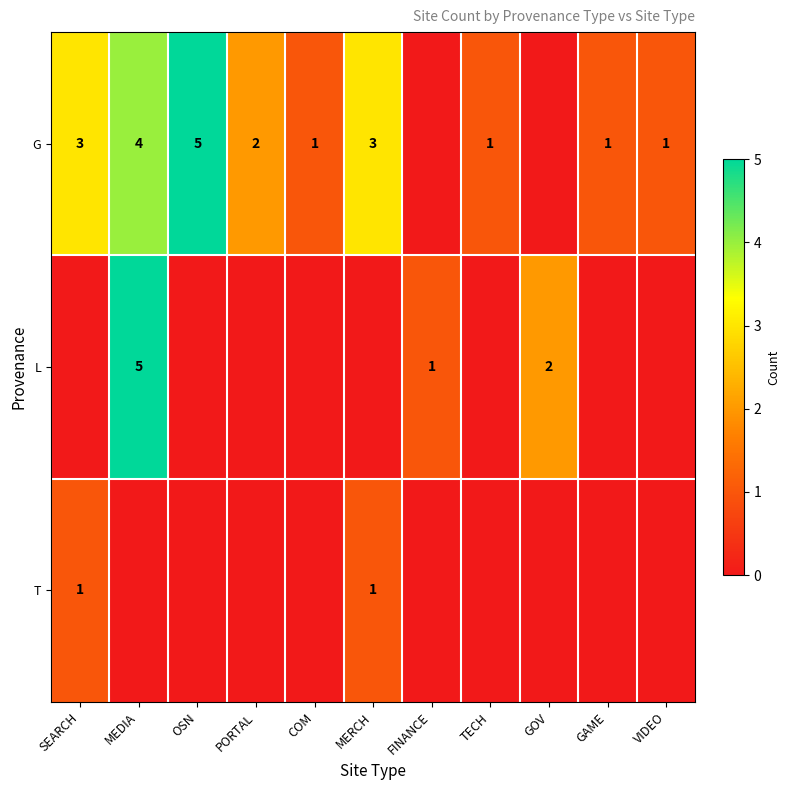

Is it true that G equals 3 at SEARCH?

True